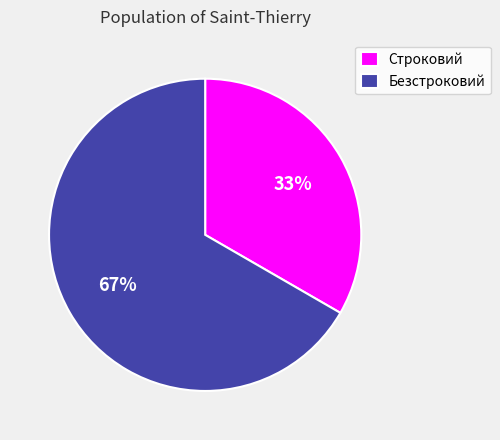

Which has a higher value, Строковий or Безстроковий?

Безстроковий